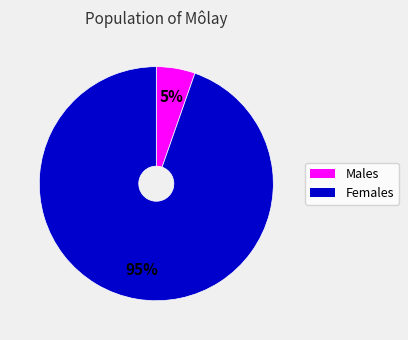

To the nearest percent, what is the average slice percentage?

50%